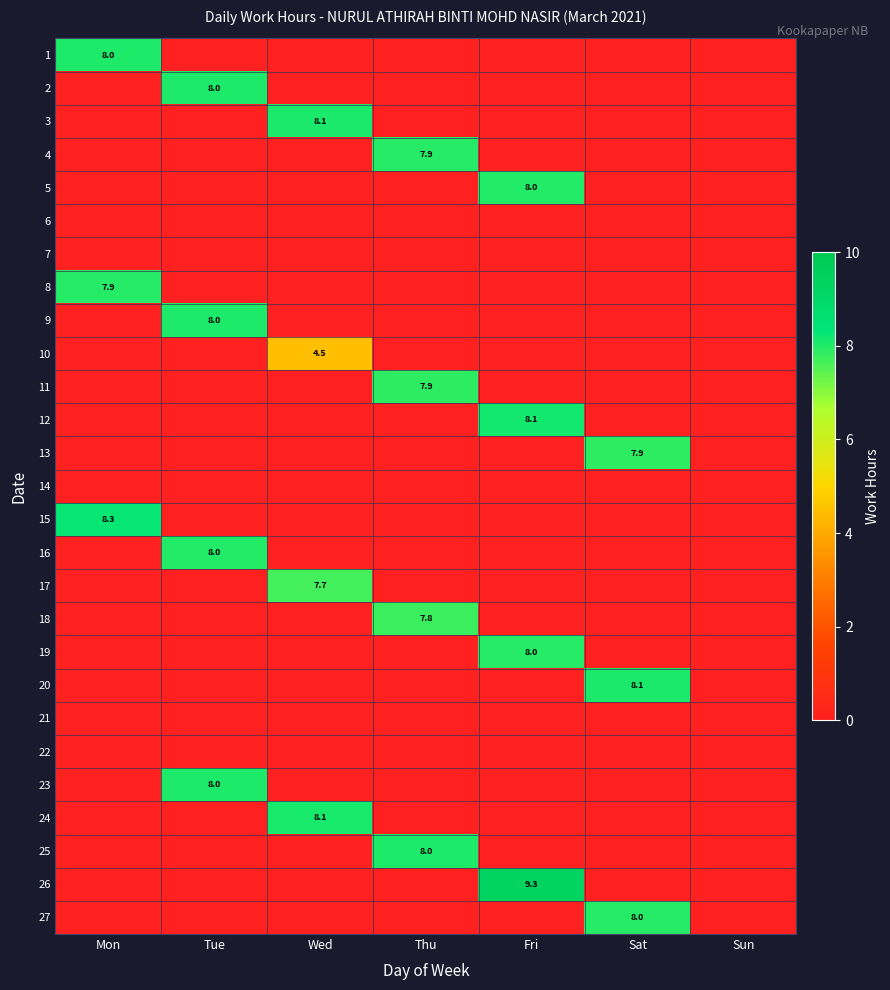

True or false: 27 has a value of 12.0 at Sat.

False